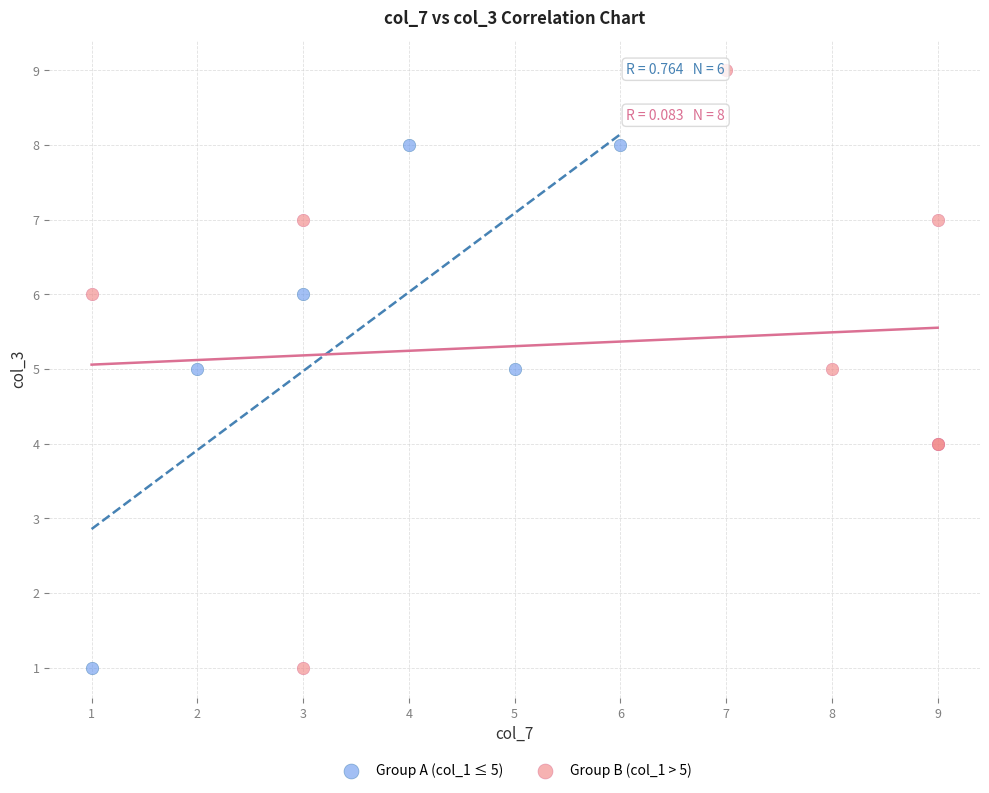

Which series has the largest Y range (max minus min)?

Group B (col_1 > 5)